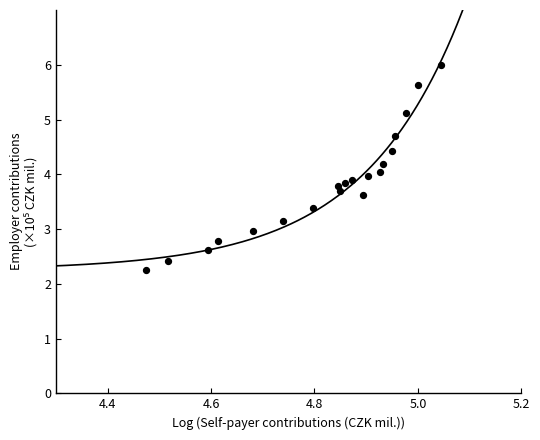

What is the range of X values (max minus min)?

0.6